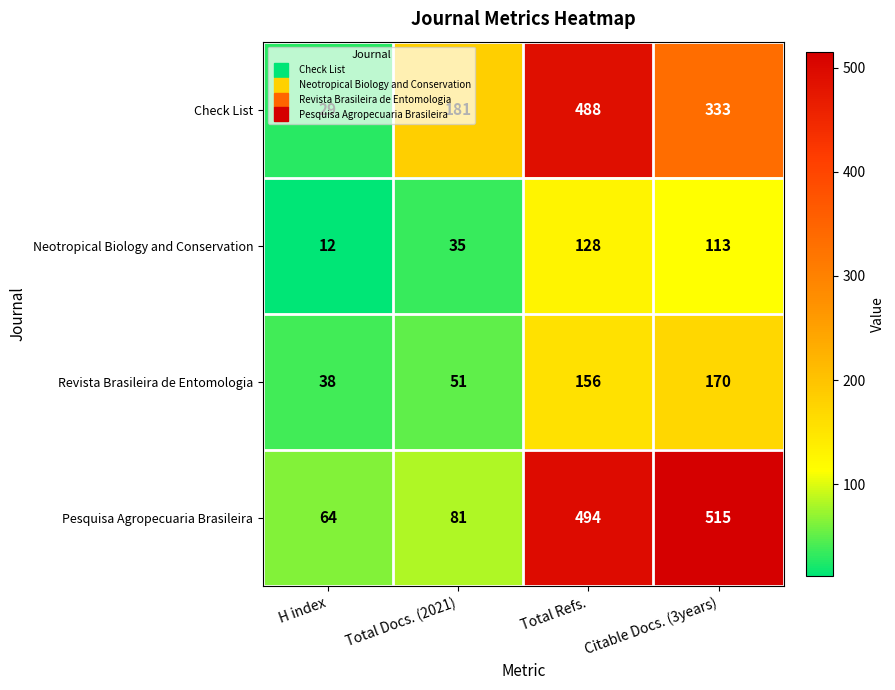

At which label is Pesquisa Agropecuaria Brasileira closest to 289?

Total Refs.